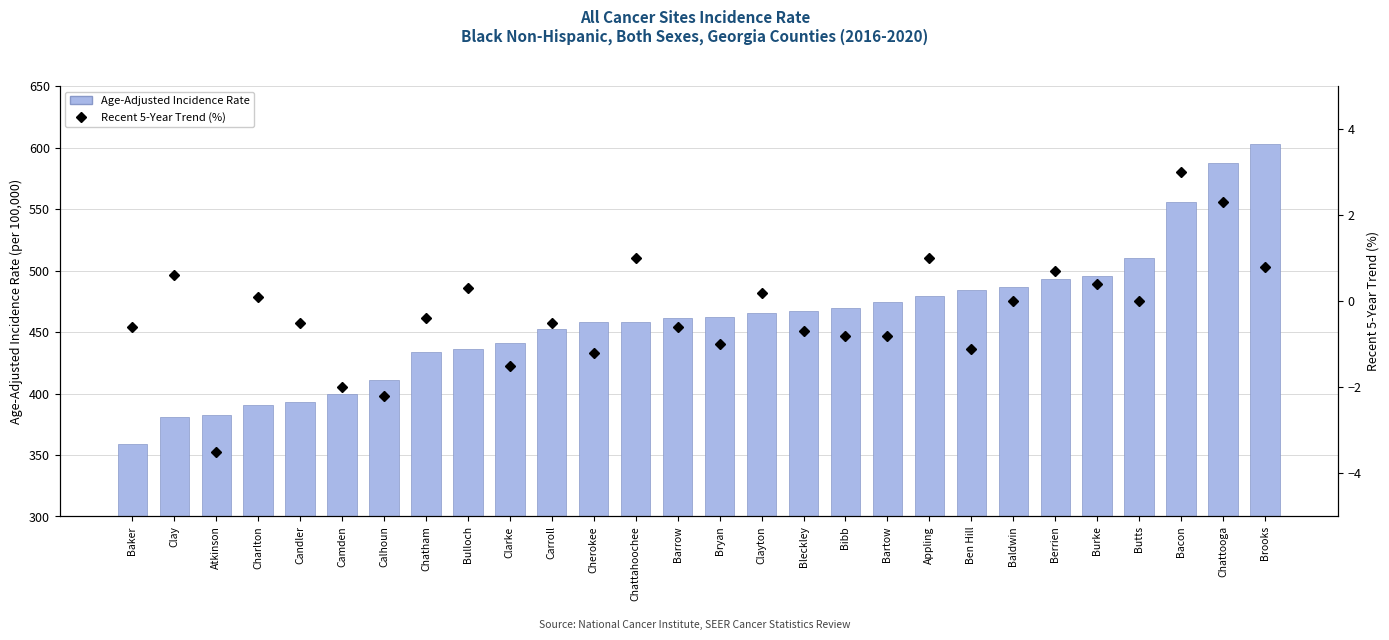

Reading right to left, transcribe all the data shown in this chart.

Age-Adjusted Incidence Rate: Brooks=602.8	Chattooga=587.8	Bacon=556.1	Butts=510.1	Burke=495.7	Berrien=492.9	Baldwin=486.7	Ben Hill=484.0	Appling=479.6	Bartow=474.2	Bibb=469.9	Bleckley=466.7	Clayton=465.7	Bryan=462.3	Barrow=461.8	Chattahoochee=458.4	Cherokee=458.4	Carroll=452.7	Clarke=441.0	Bulloch=435.9	Chatham=433.6	Calhoun=411.0	Camden=399.5	Candler=393.5	Charlton=390.6	Atkinson=382.5	Clay=381.1	Baker=358.8
Recent 5-Year Trend (%): Brooks=0.8	Chattooga=2.3	Bacon=3.0	Butts=0.0	Burke=0.4	Berrien=0.7	Baldwin=0.0	Ben Hill=-1.1	Appling=1.0	Bartow=-0.8	Bibb=-0.8	Bleckley=-0.7	Clayton=0.2	Bryan=-1.0	Barrow=-0.6	Chattahoochee=1.0	Cherokee=-1.2	Carroll=-0.5	Clarke=-1.5	Bulloch=0.3	Chatham=-0.4	Calhoun=-2.2	Camden=-2.0	Candler=-0.5	Charlton=0.1	Atkinson=-3.5	Clay=0.6	Baker=-0.6